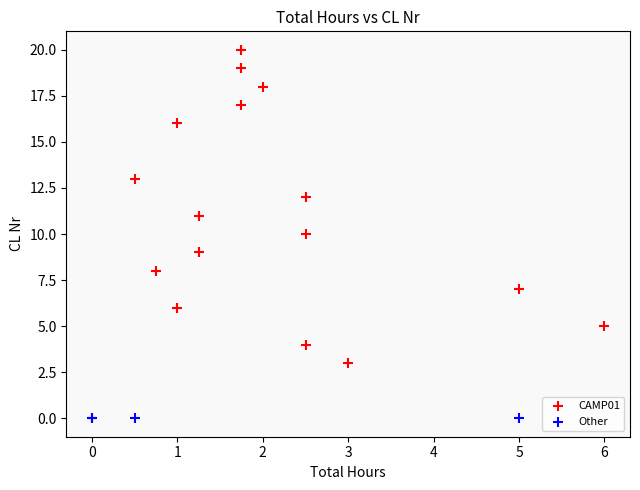

Which series reaches the minimum Y coordinate?

Other